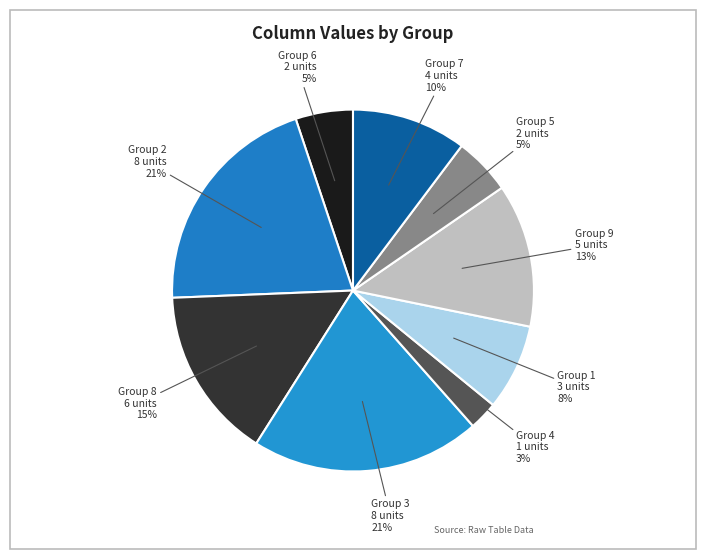

How many segments does this pie chart have?

9